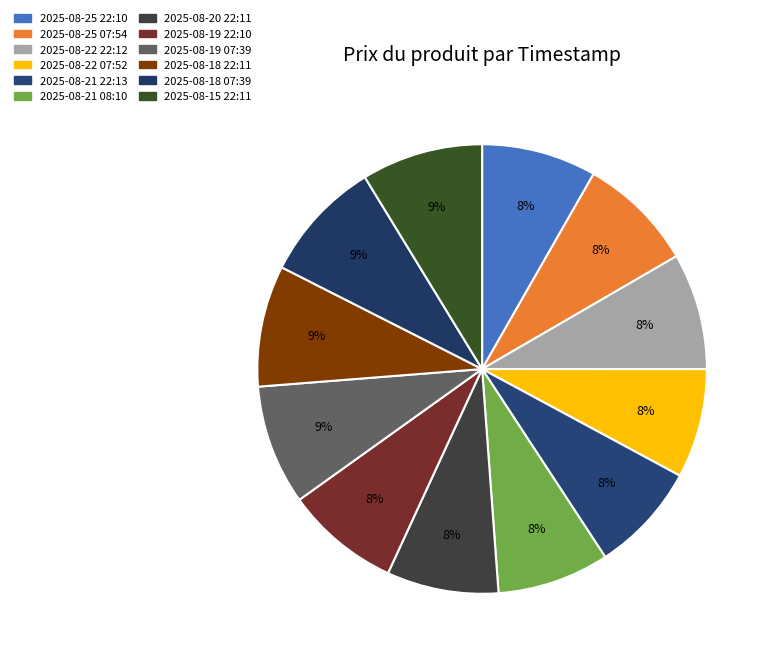

Rank the categories by value from highest to lowest.

2025-08-18 07:39, 2025-08-15 22:11, 2025-08-18 22:11, 2025-08-19 07:39, 2025-08-22 22:12, 2025-08-25 07:54, 2025-08-25 22:10, 2025-08-19 22:10, 2025-08-21 08:10, 2025-08-20 22:11, 2025-08-21 22:13, 2025-08-22 07:52